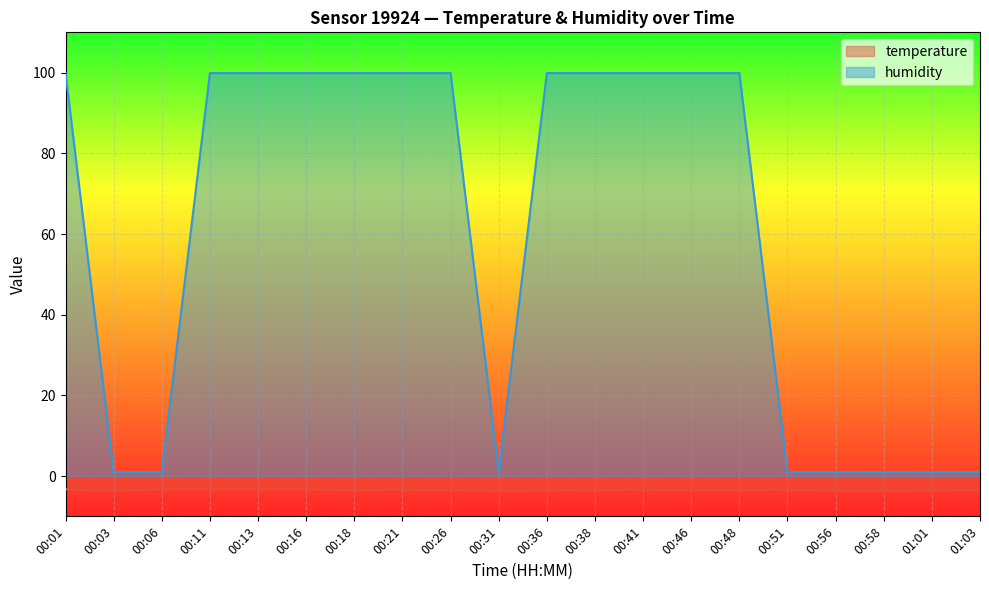

Where is the first local maximum for temperature?

00:21